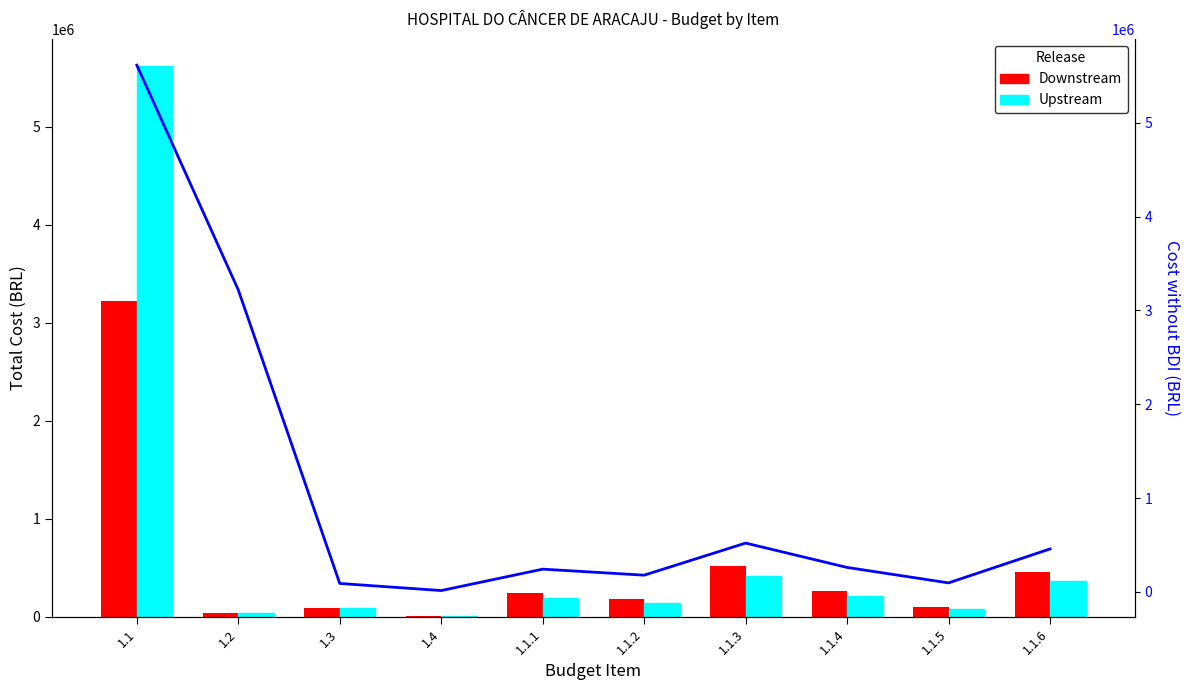

The value of Cost no BDI at 1.1.6 is 186900.2. True or false?

False